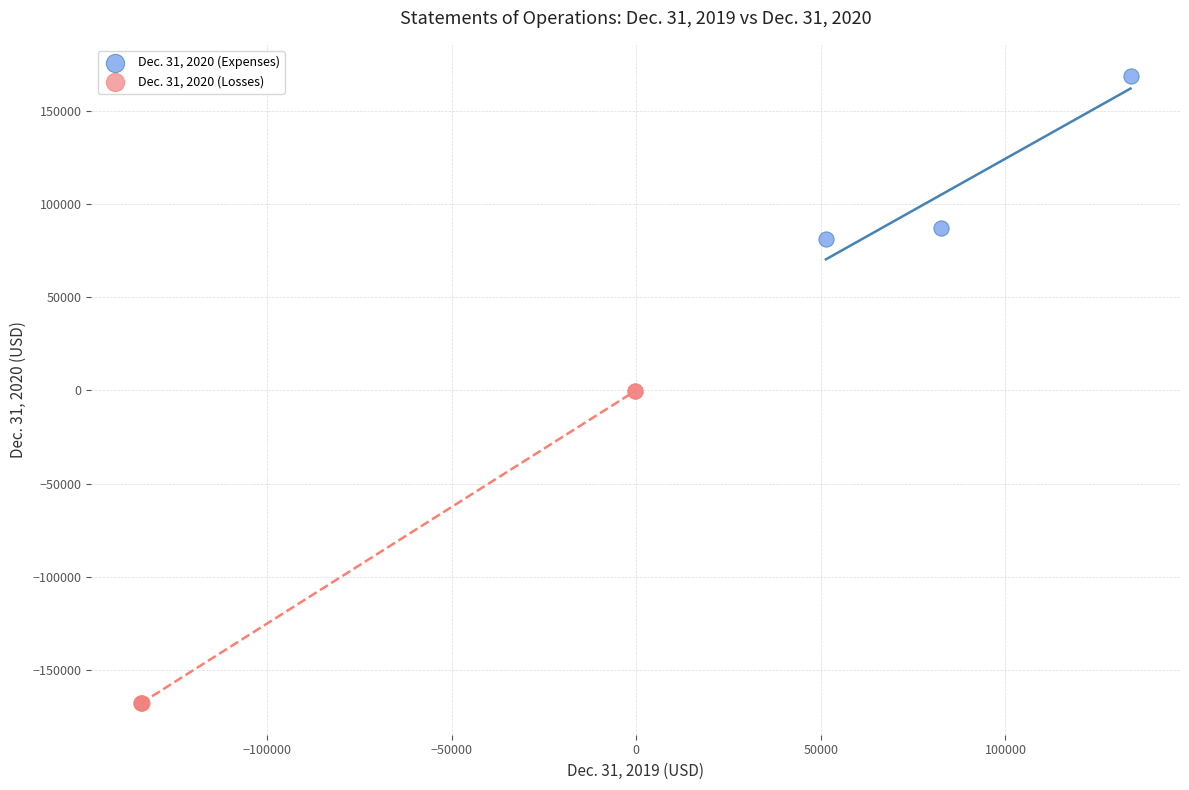

Which series has the widest spread of Y values?

Dec. 31, 2020 (Losses)